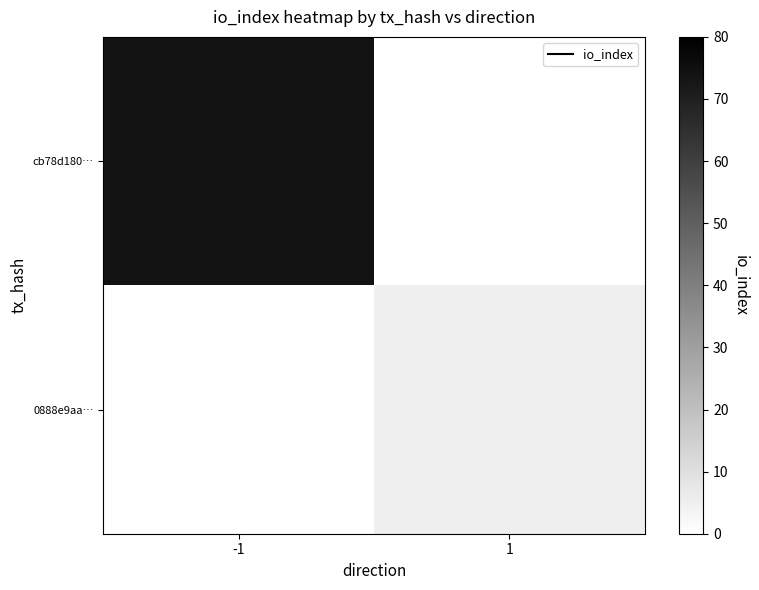

List the series in order of their peak value, highest first.

cb78d180…, 0888e9aa…